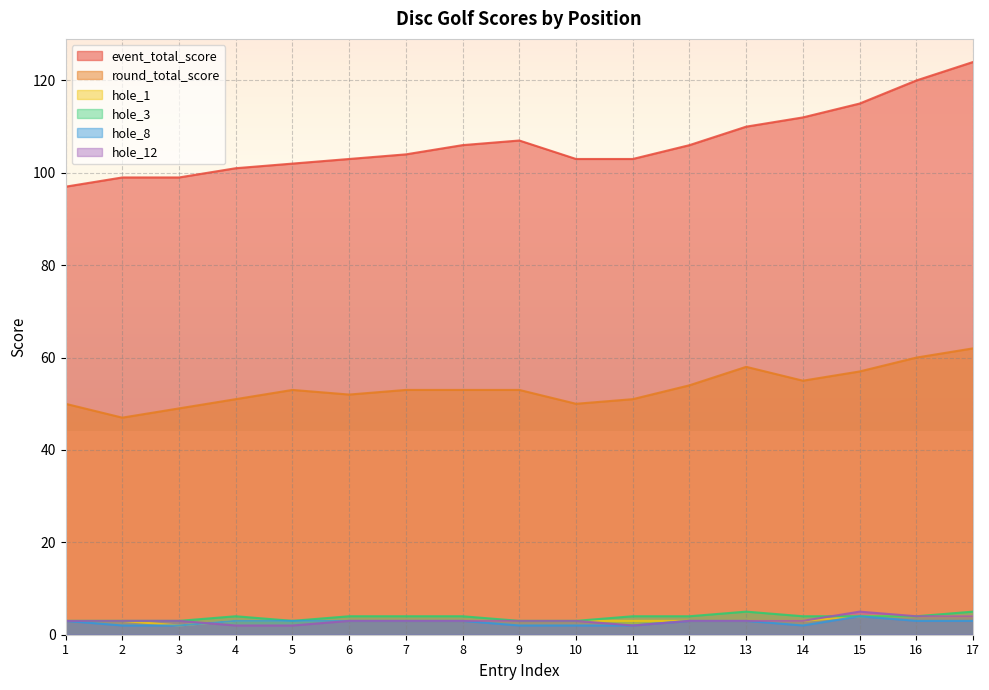

At which category does hole_3 reach its first local peak?

4